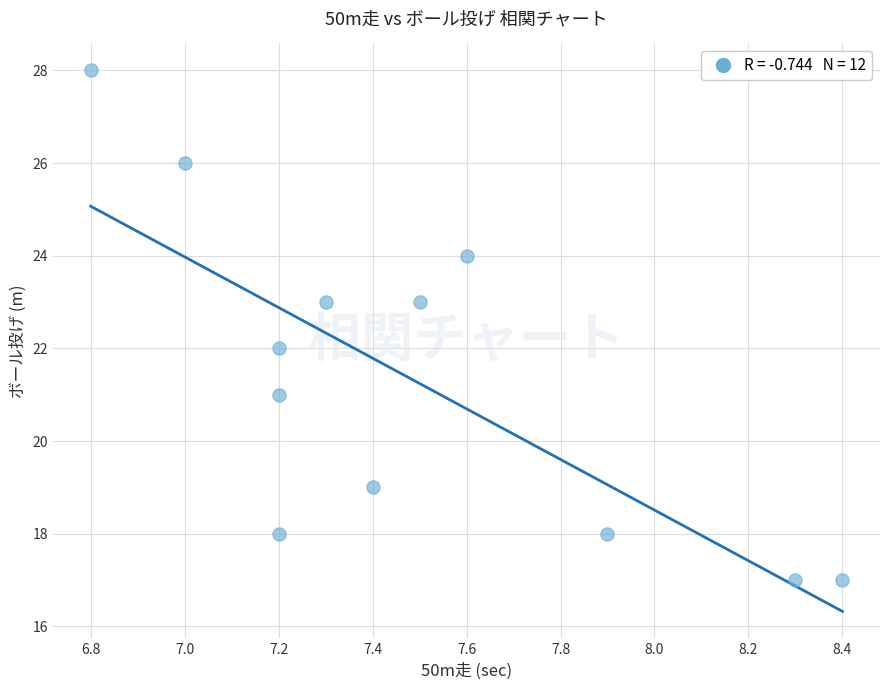

What is the average Y value?

21